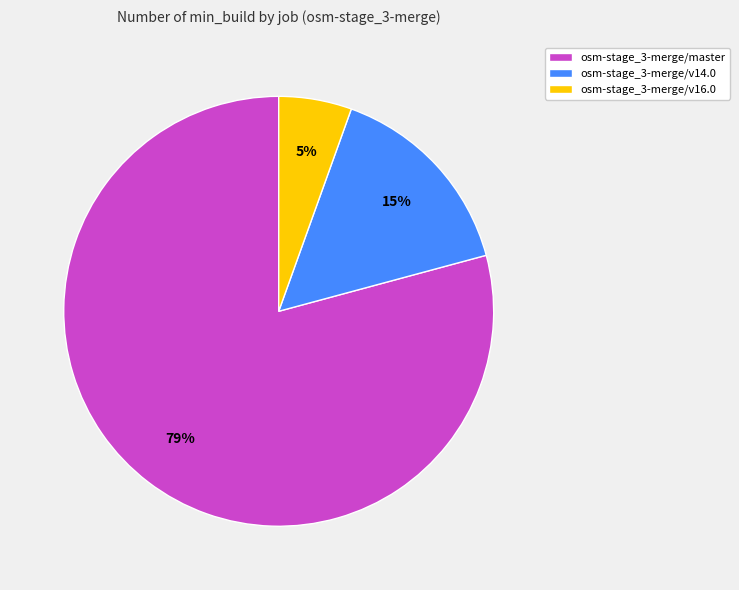

How many slices are in this pie chart?

3